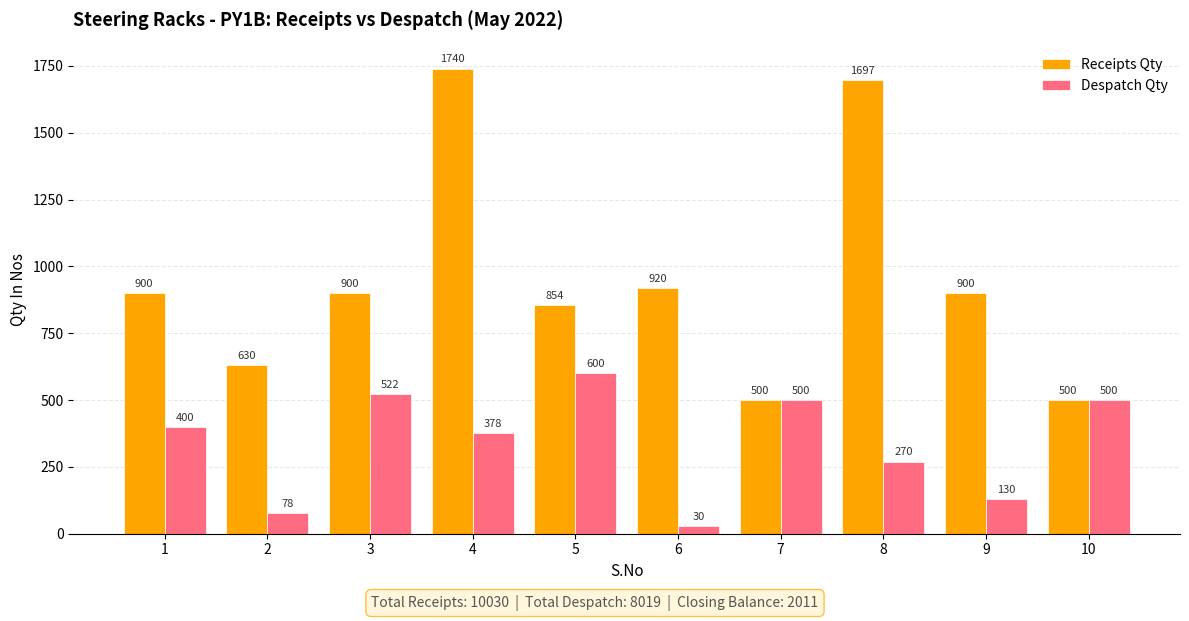

How many bars are there in total?

20